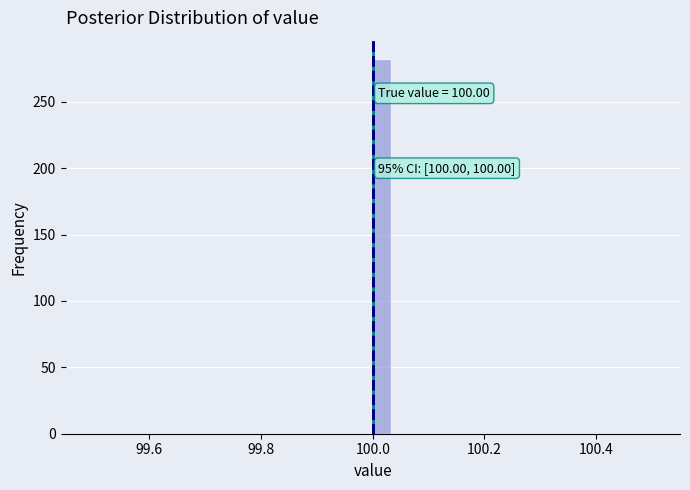

Around what value on the x-axis is the tallest bar? Give the approximate position of its centre, as read against the axis.

100.02